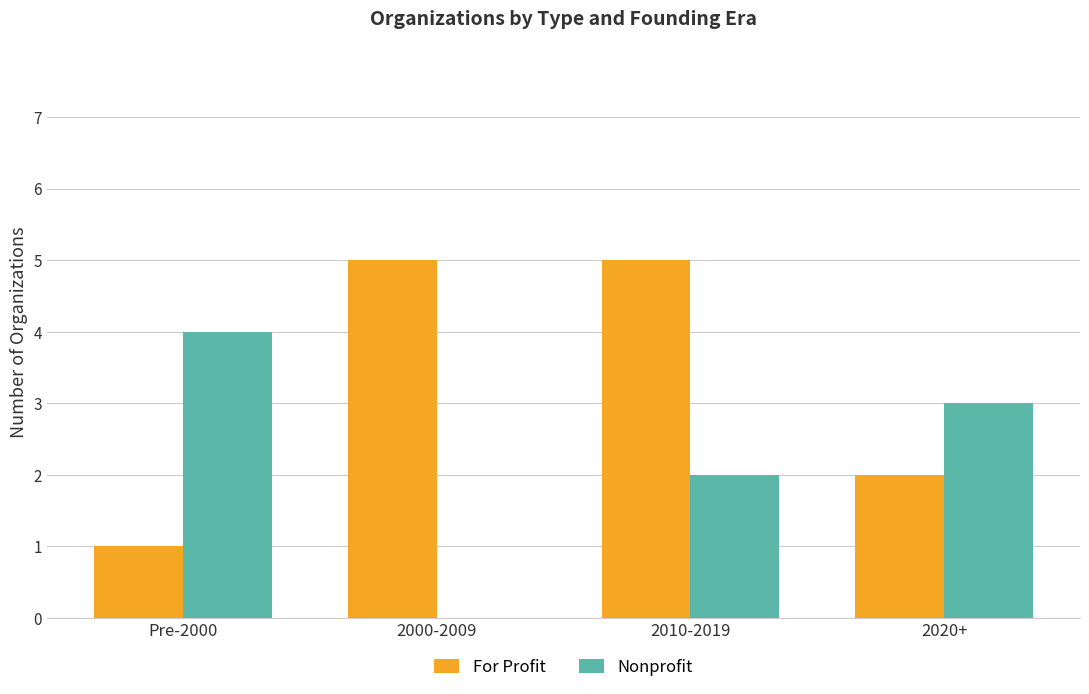

Is the value of For Profit at 2010-2019 greater than the value of Nonprofit at 2020+?

Yes